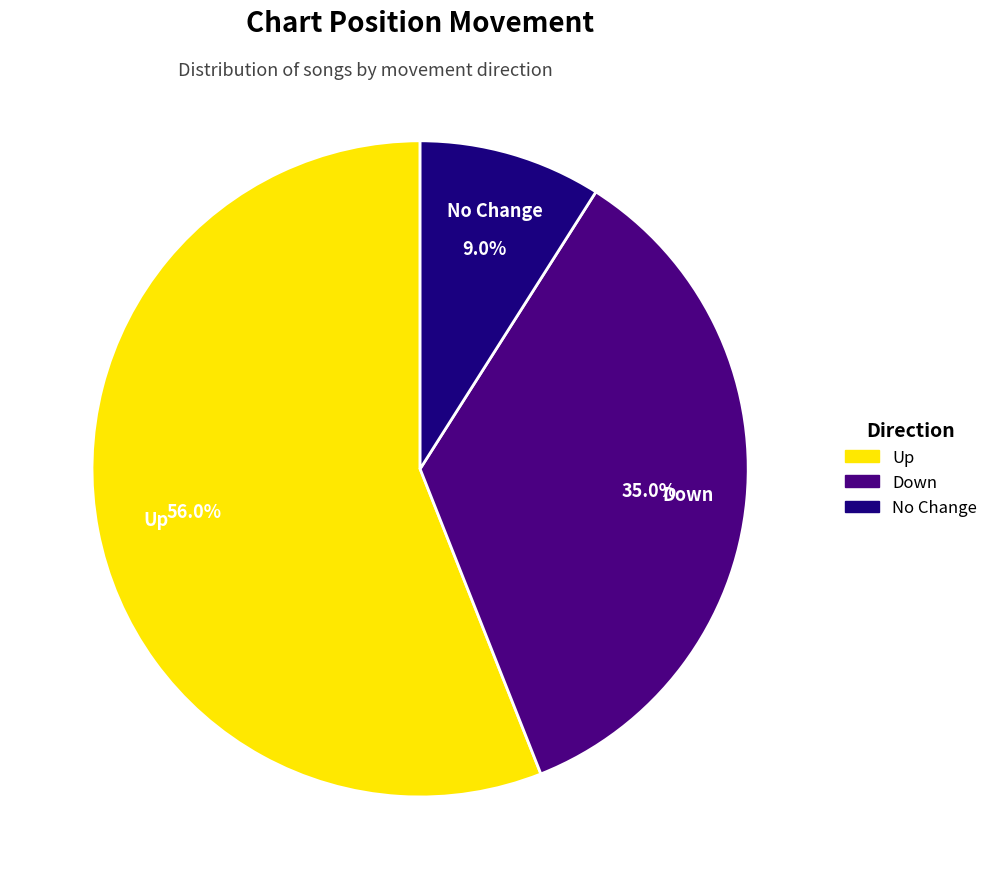

Which slice is the largest?

Up